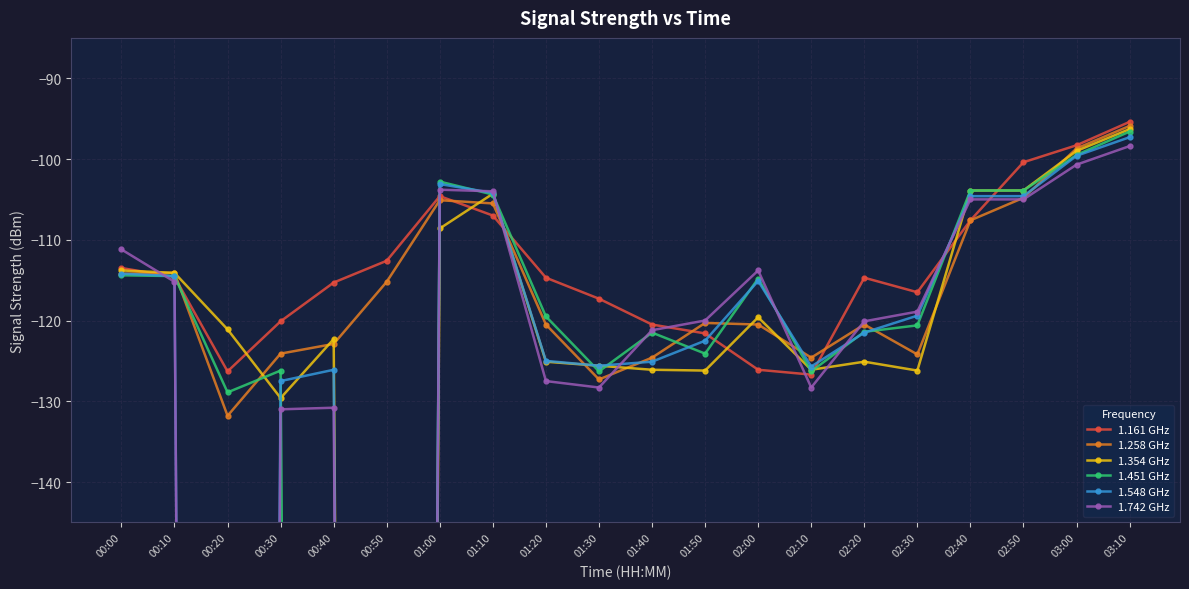

At which label does 1.742 GHz first exceed -118?

00:00